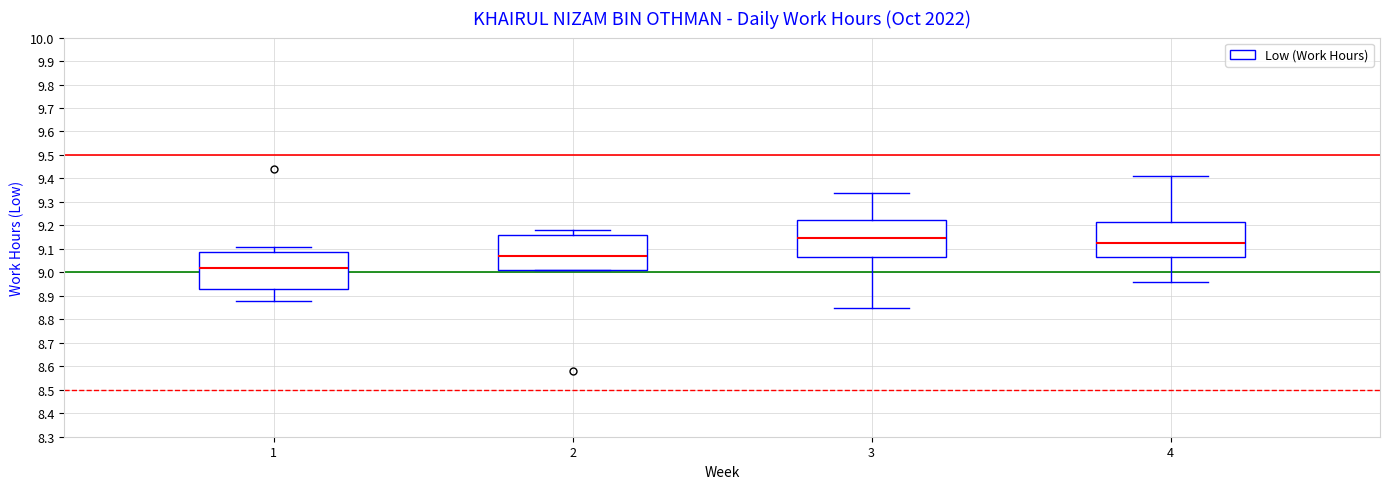

Reading left to right, transcribe this box plot: for each box, give where its median line is, the range the box spans, and where its two whiskers end, as read against the y-axis. The values are not printed on the chart, so give them approximately, as read against the axis.

1: median 9.02, box 8.93 to 9.09, whiskers 8.88 to 9.11
2: median 9.07, box 9.01 to 9.16, whiskers 9.01 to 9.18
3: median 9.15, box 9.07 to 9.23, whiskers 8.85 to 9.34
4: median 9.13, box 9.07 to 9.22, whiskers 8.96 to 9.41